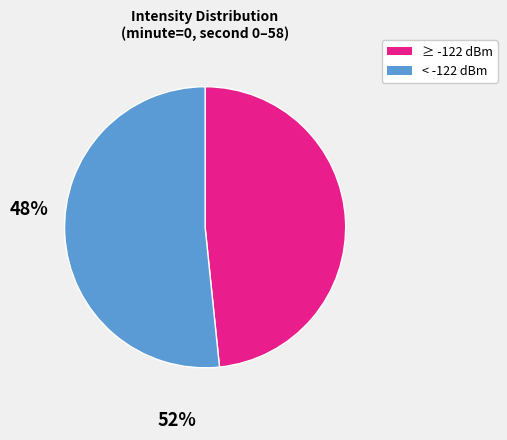

Is the sum of ≥ -122 dBm and < -122 dBm greater than half?

Yes